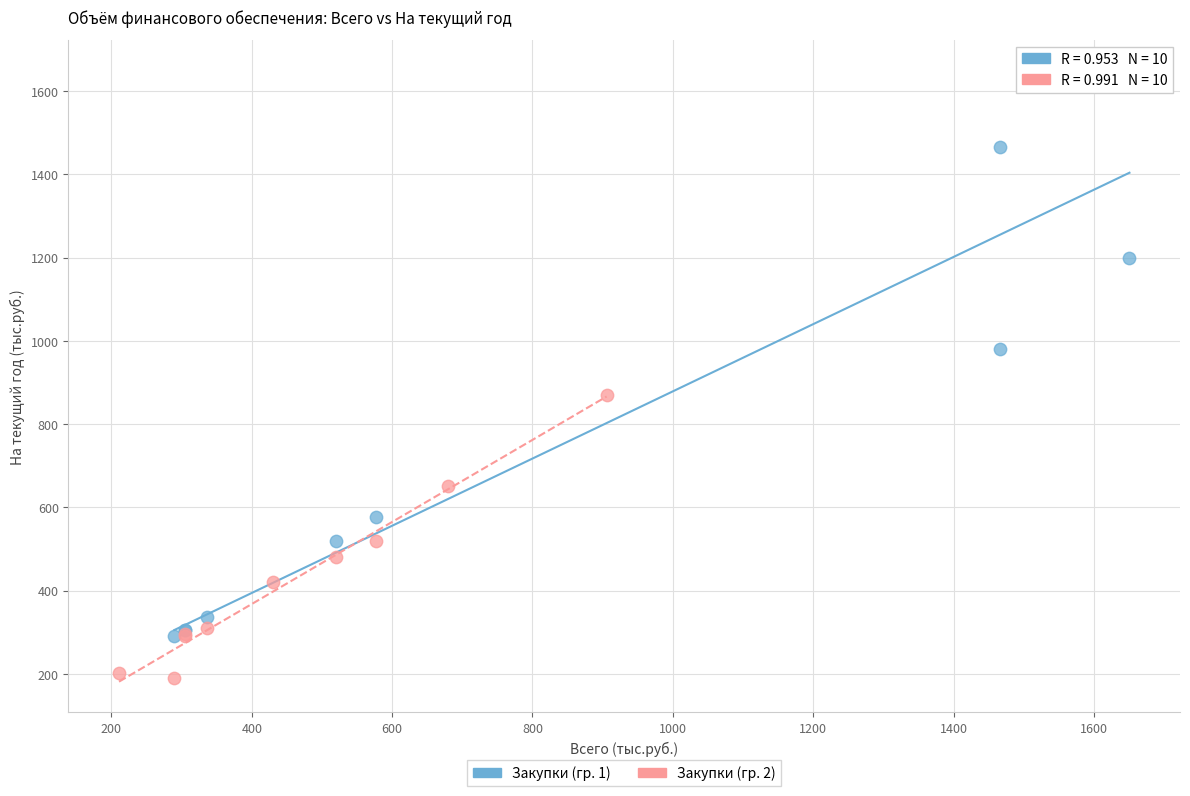

Which series reaches the minimum Y coordinate?

Закупки (гр. 2)